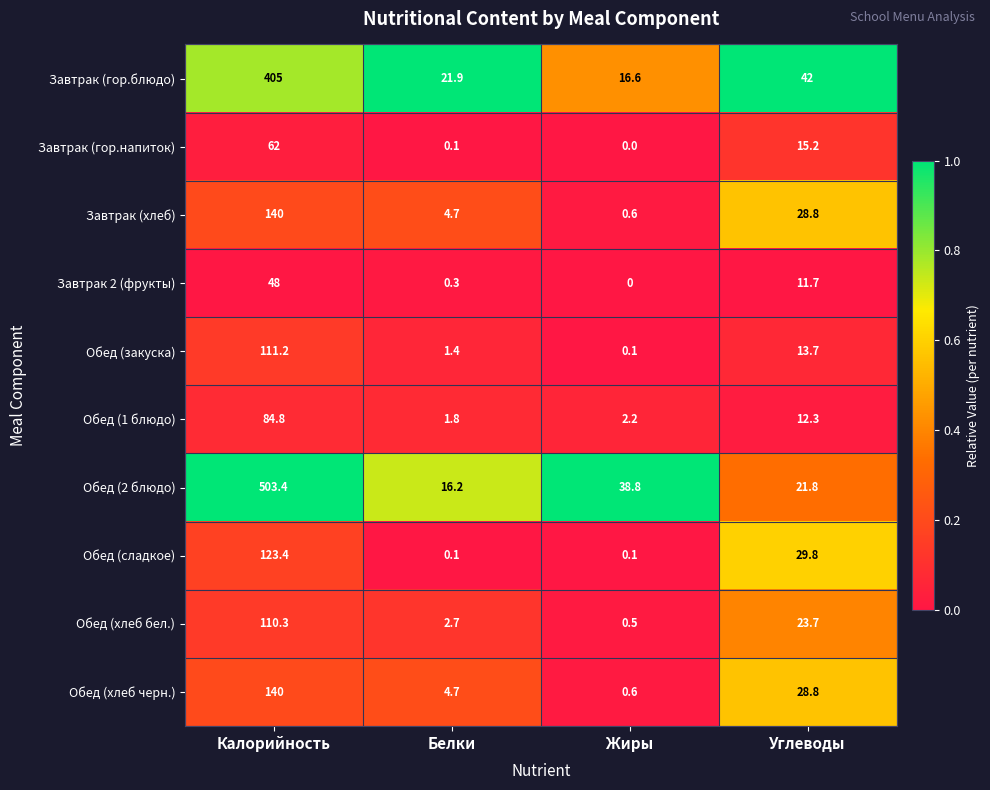

What is the difference between the highest and lowest values at Углеводы?

30.3